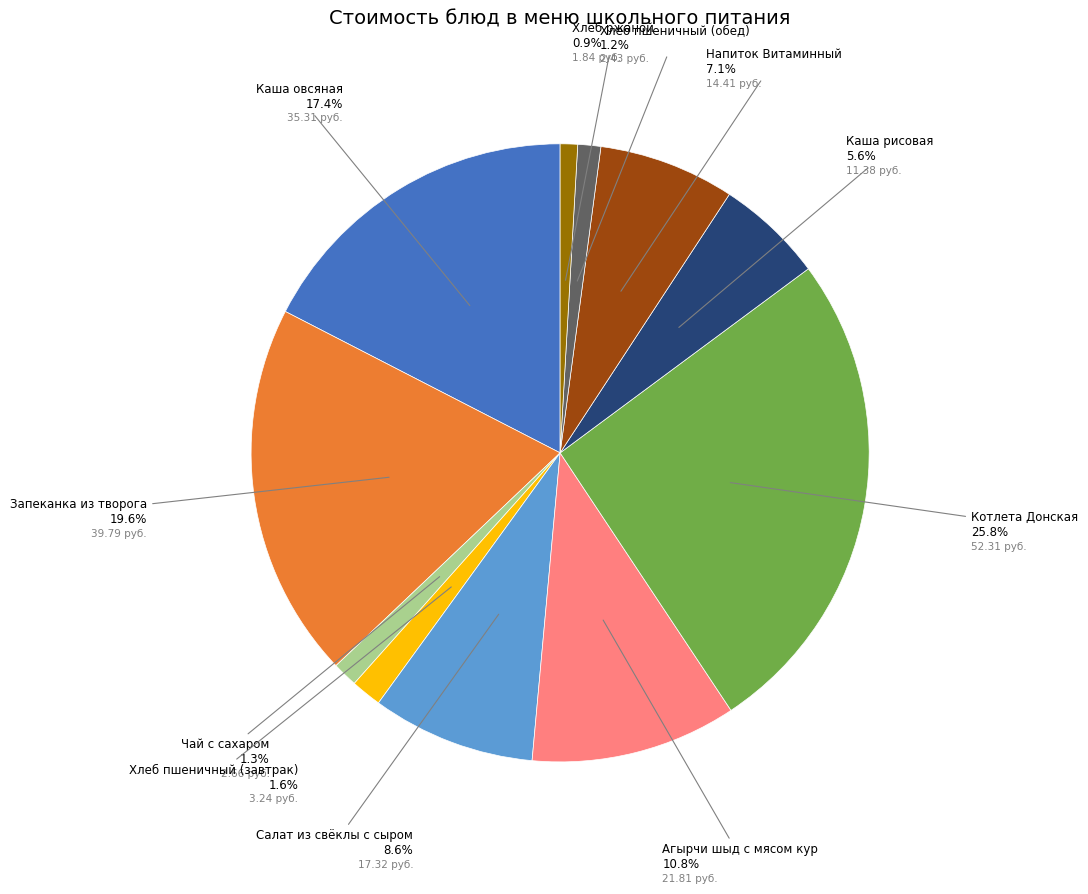

Is there any slice that represents more than half of the pie?

No